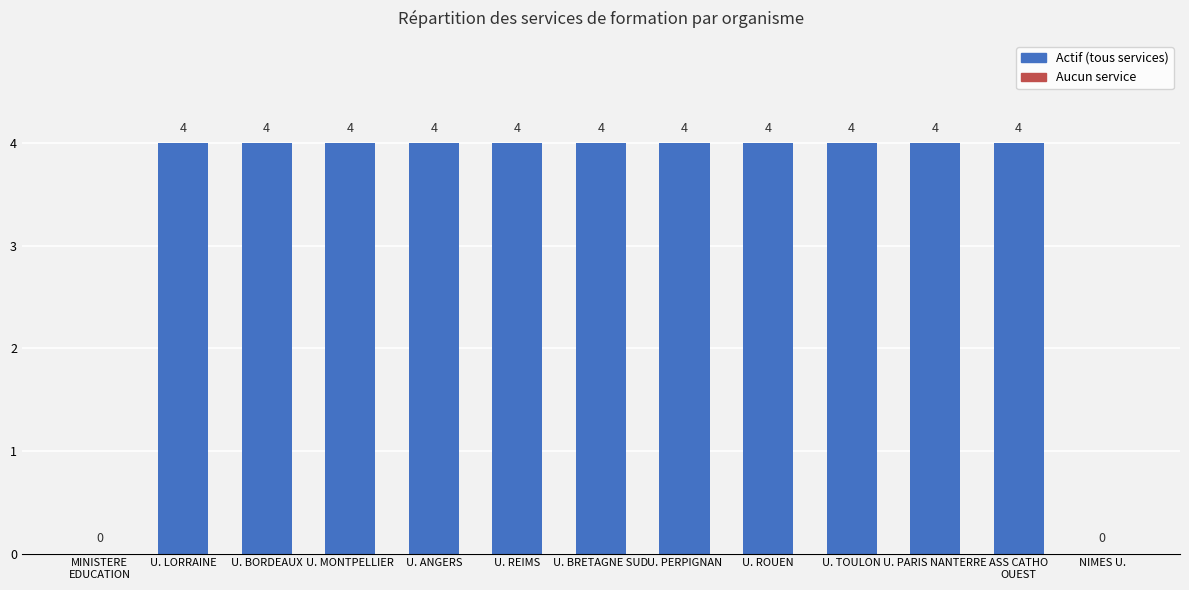

The value at U. ANGERS is 4. True or false?

True